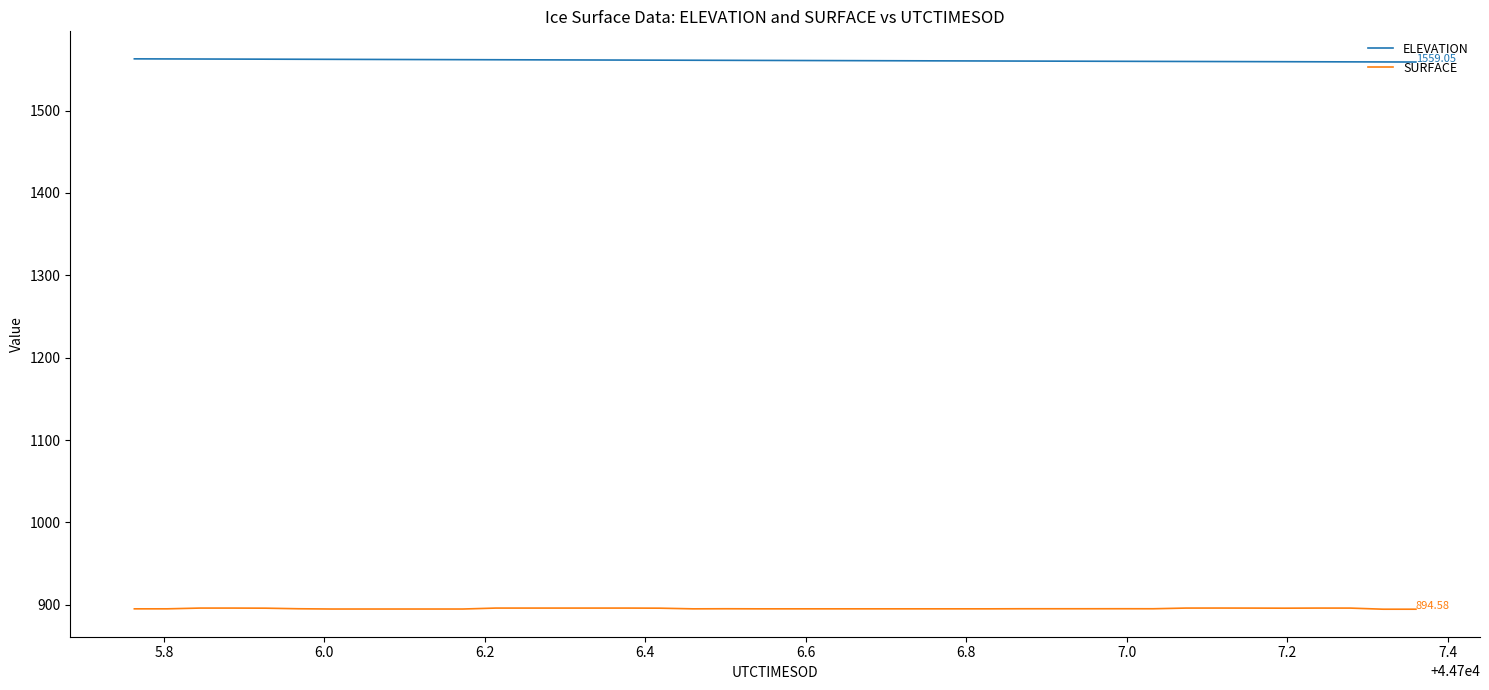

True or false: ELEVATION and SURFACE cross at least once.

False